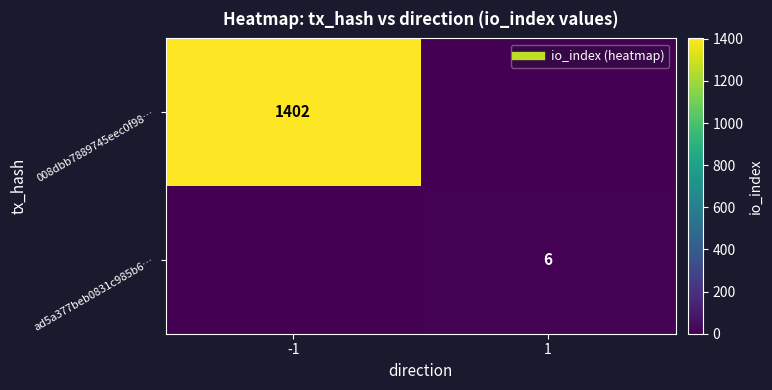

Rank the series at 1 from highest to lowest value.

ad5a377beb0831c985b6…, 008dbb7889745eec0f98…